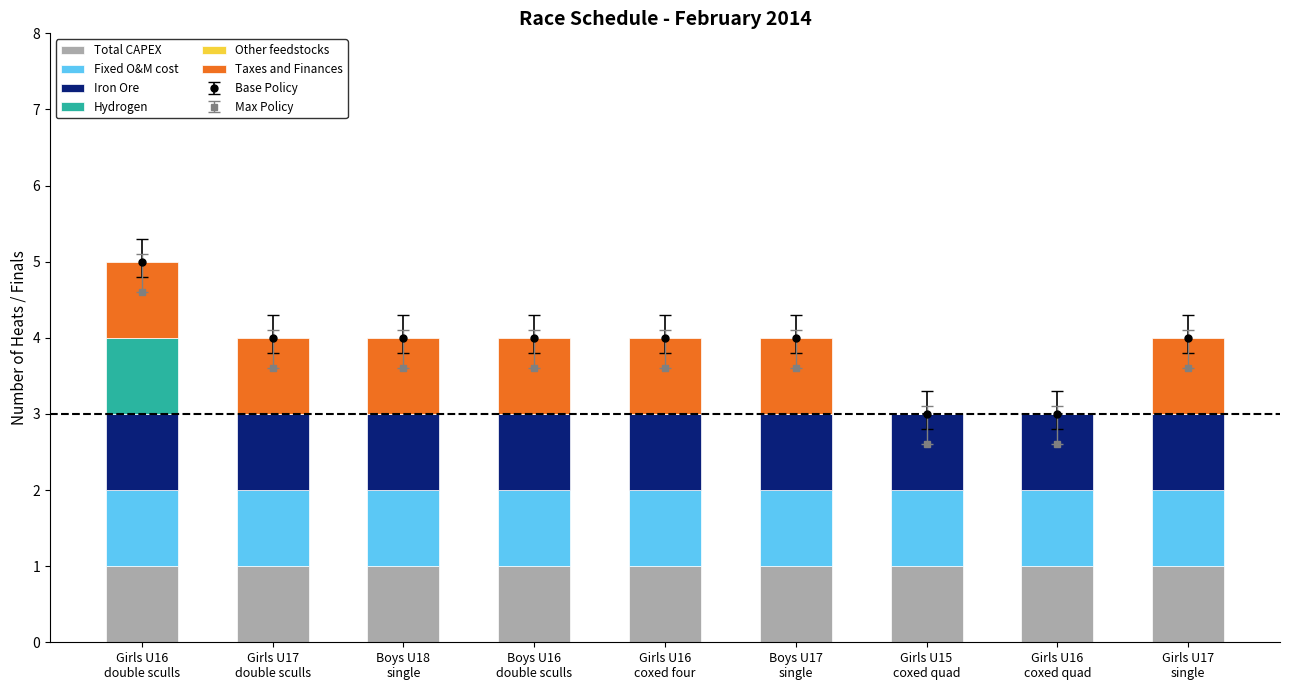

Rank the series at Girls U16
coxed four from lowest to highest value.

Hydrogen, Other feedstocks, Total CAPEX, Fixed O&M cost, Iron Ore, Taxes and Finances